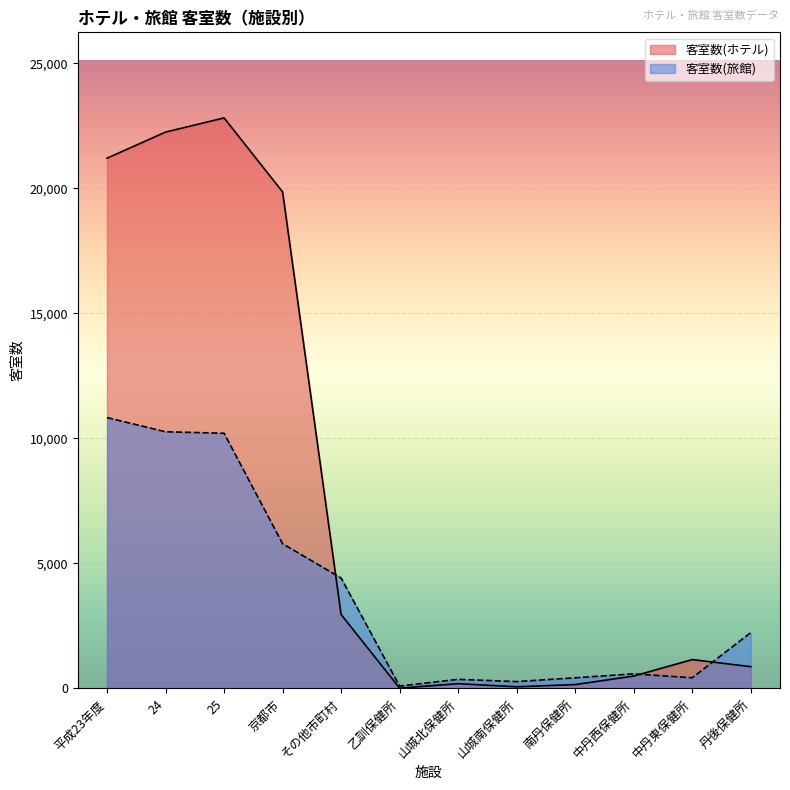

Where do 客室数(旅館) and 客室数(ホテル) first cross each other?

京都市 and その他市町村